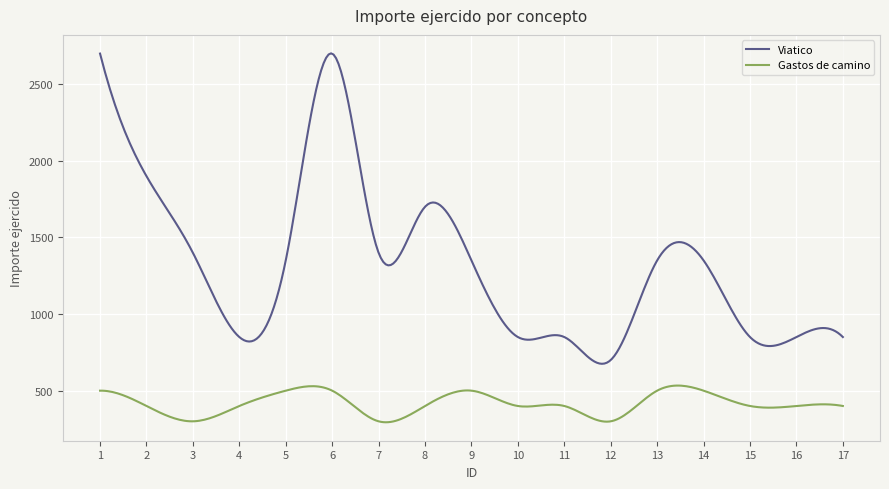

List the series in order of their peak value, lowest first.

Gastos de camino, Viatico